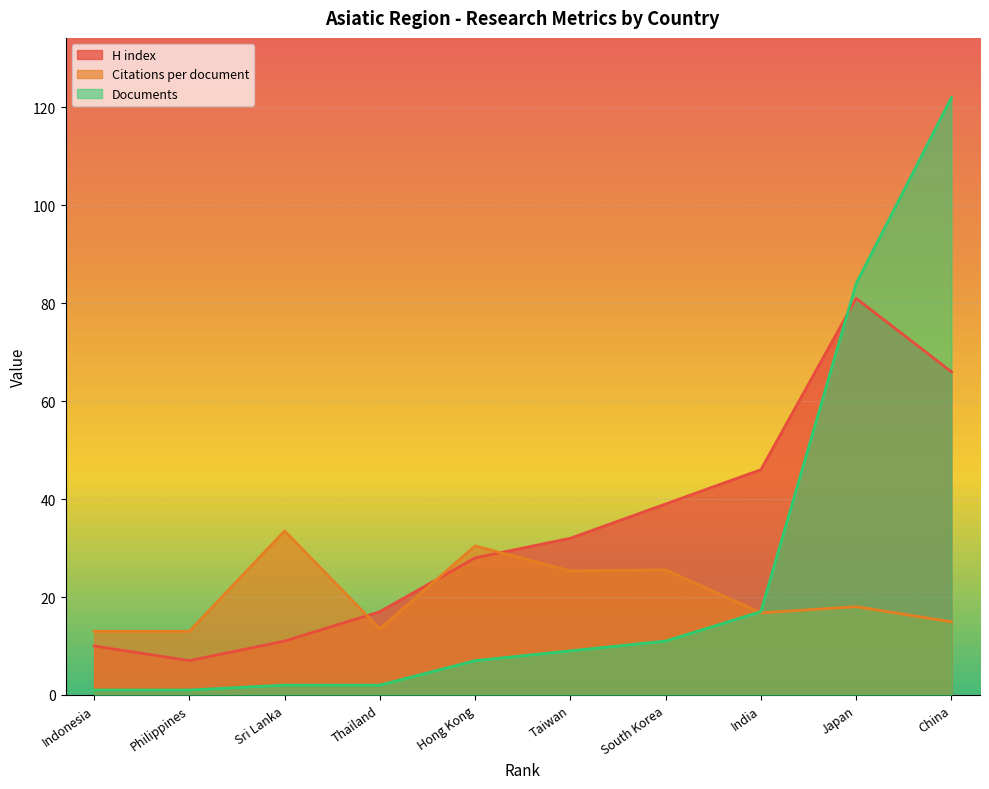

True or false: H index has more than 1 points higher than both neighbors.

False